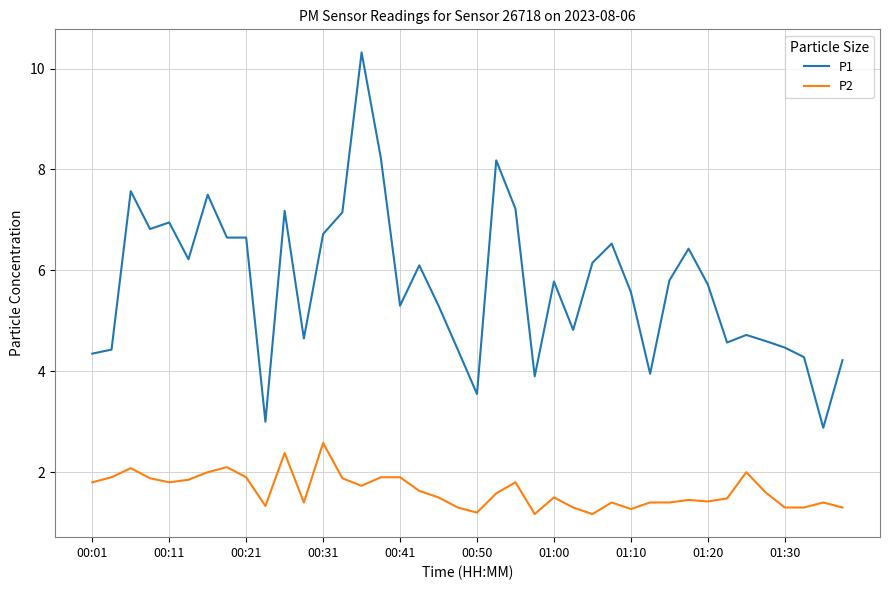

Does the chart have visible grid lines?

Yes